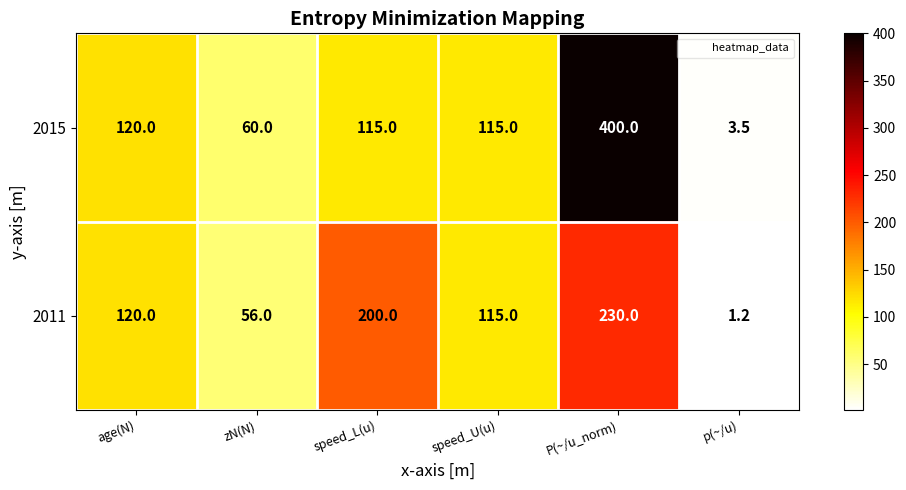

What is the sum of all 2015 values?

813.5